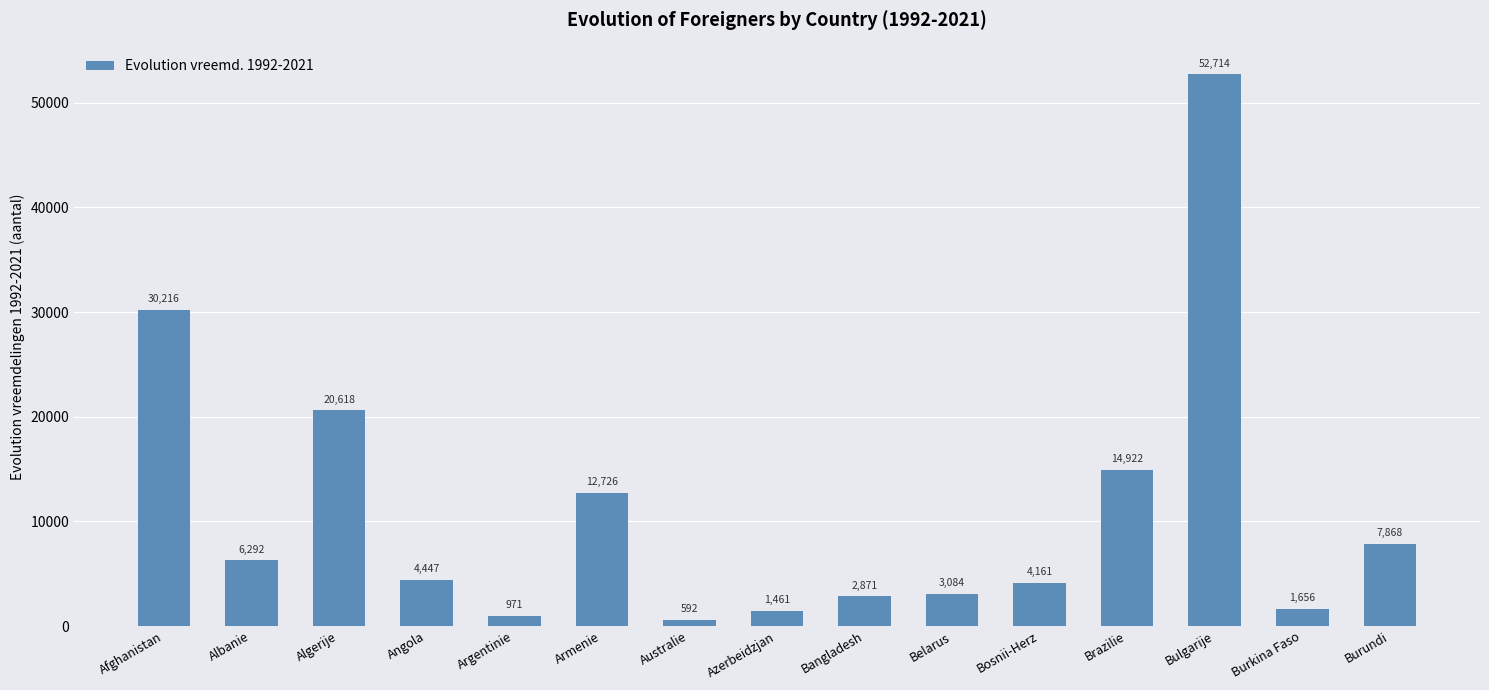

What is the sum of all values?

164598.8